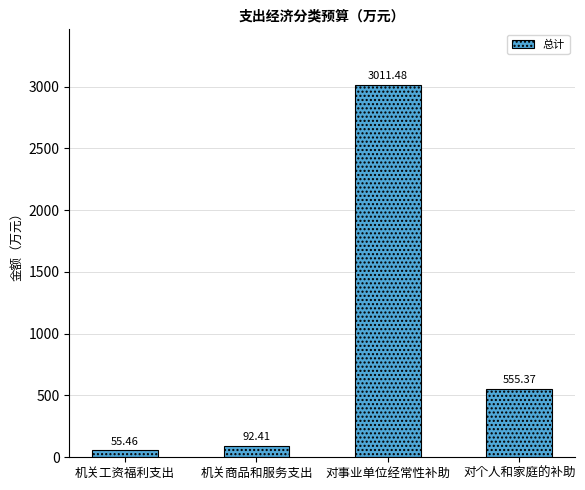

Does the chart contain any negative values?

No